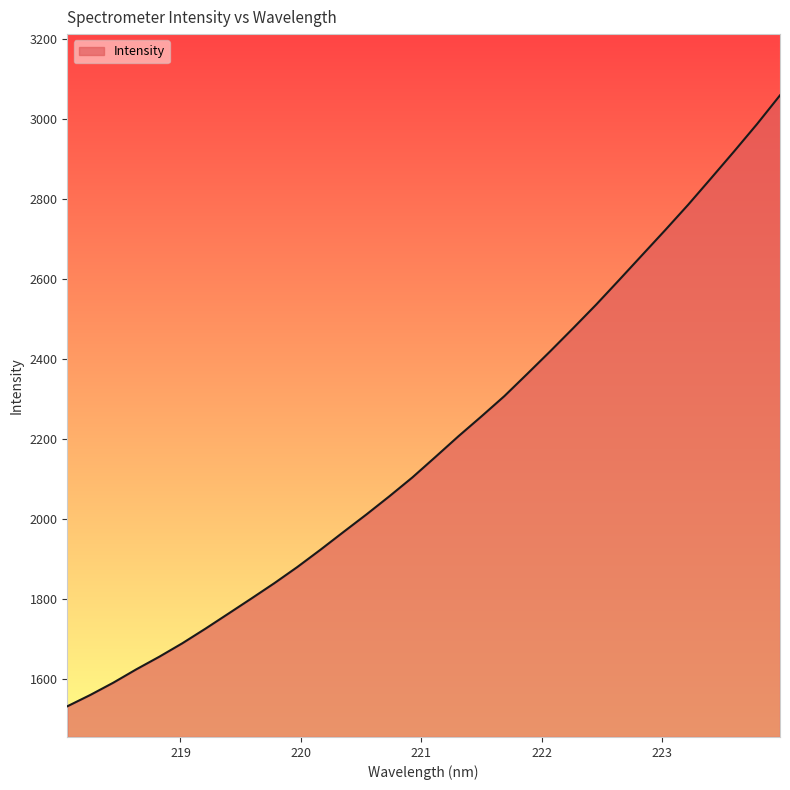

What is the sum of all values?

70044.5